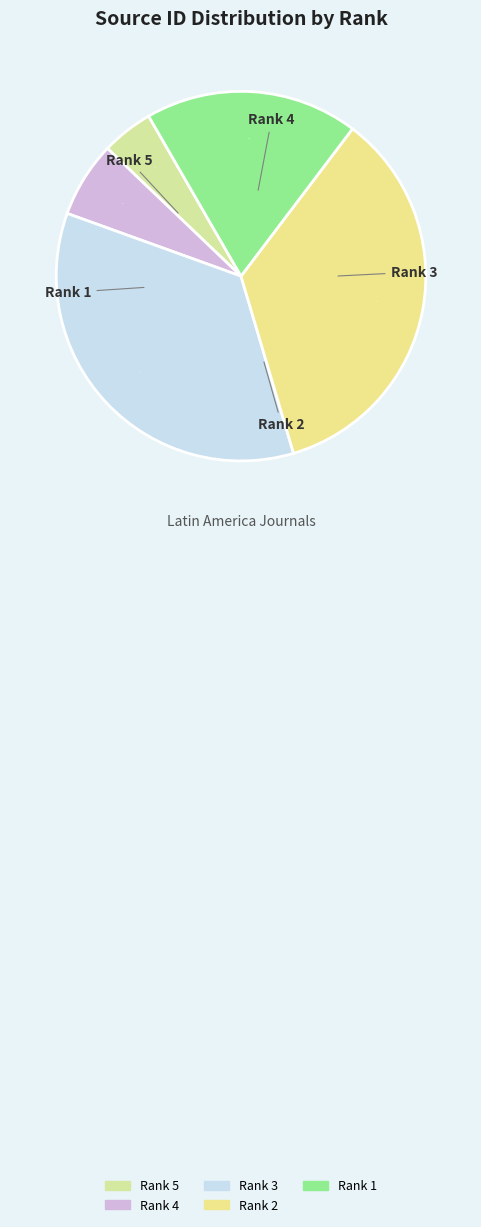

How many slices are in this pie chart?

5